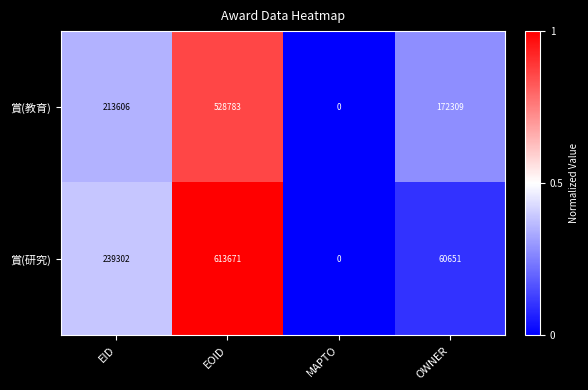

At OWNER, list the series in order from largest to smallest.

賞(教育), 賞(研究)